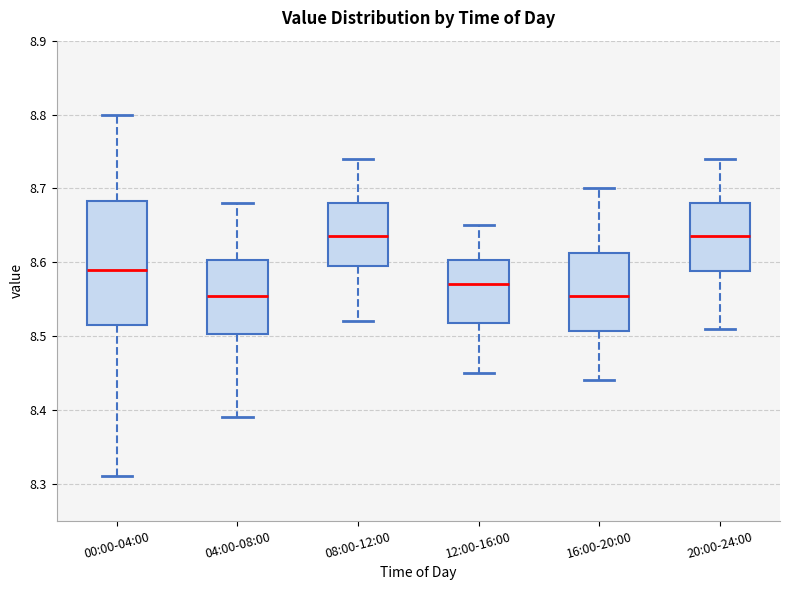

Where does the upper whisker of the box for 12:00-16:00 end on the y-axis? The values are not printed on the chart, so give them approximately, as read against the axis.

8.65